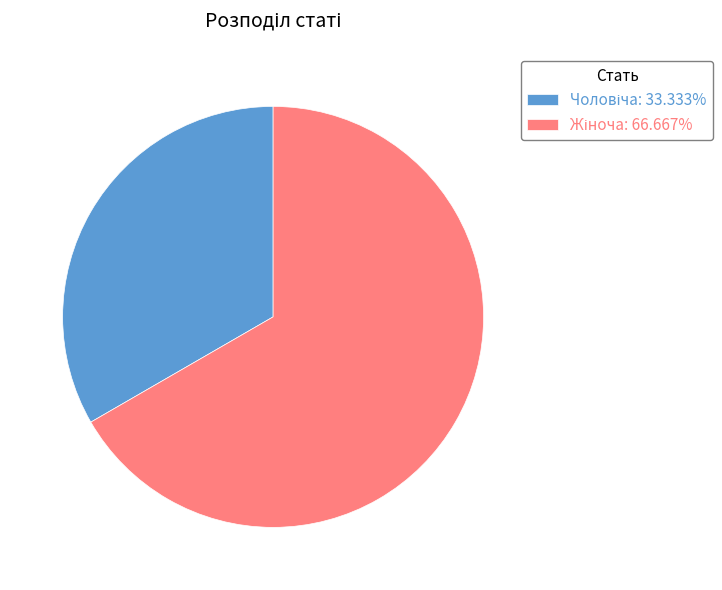

Does any single category account for the majority?

Yes